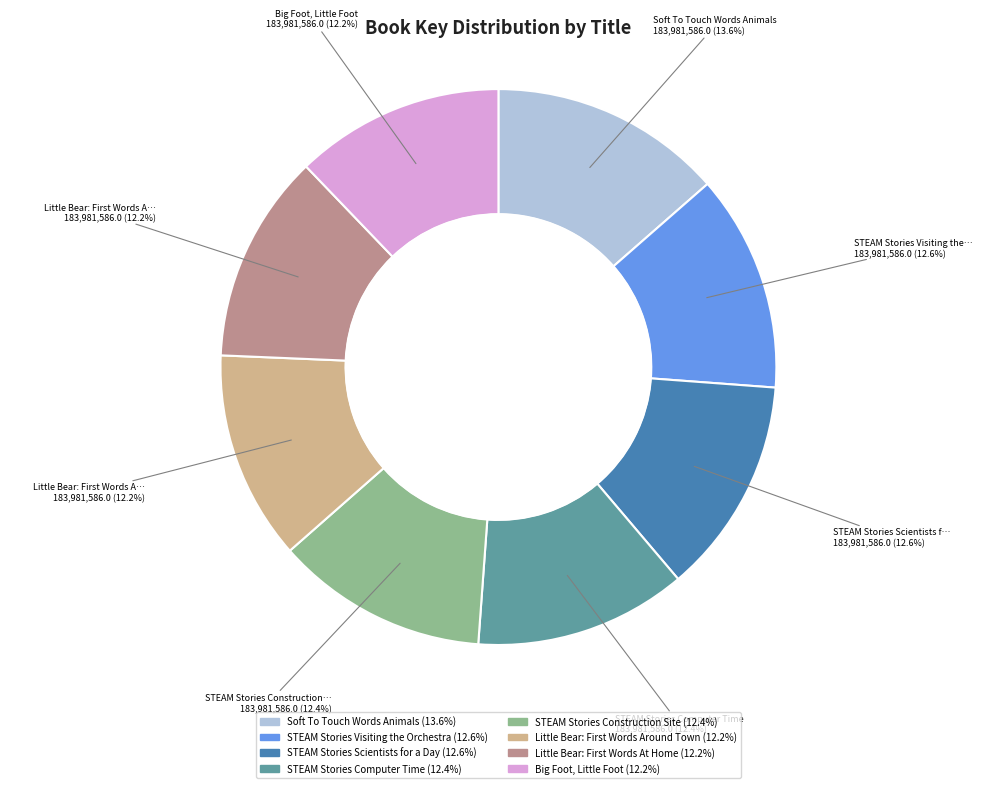

Is it true that STEAM Stories Computer Time is 12% of the pie?

True